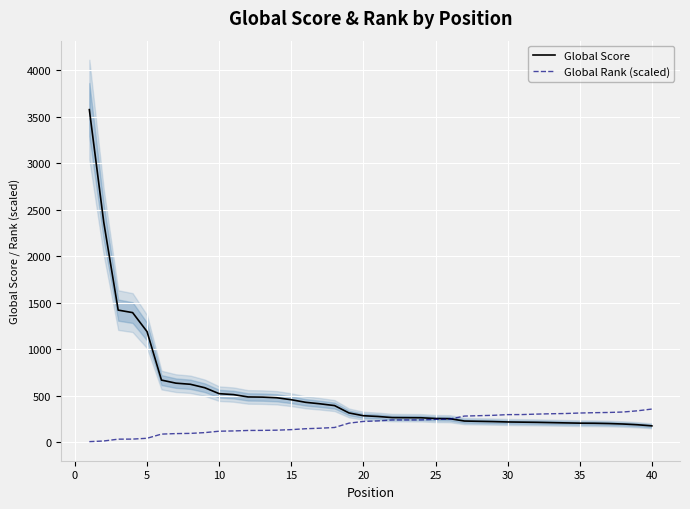

What is the value of the Global Score point at the 9th from the left?

586.0